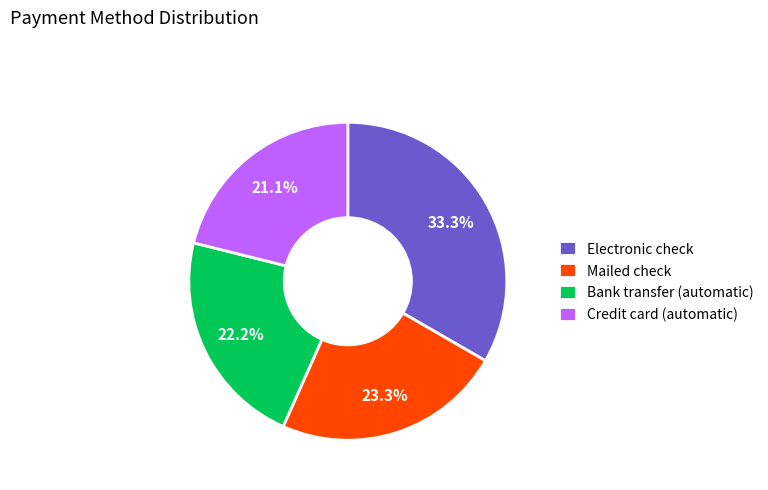

Is there any slice that represents more than half of the pie?

No